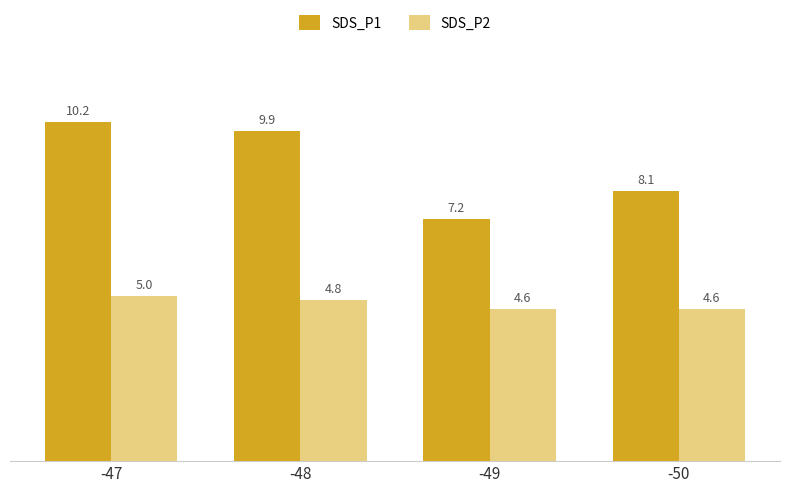

At -47, list the series in order from smallest to largest.

SDS_P2, SDS_P1